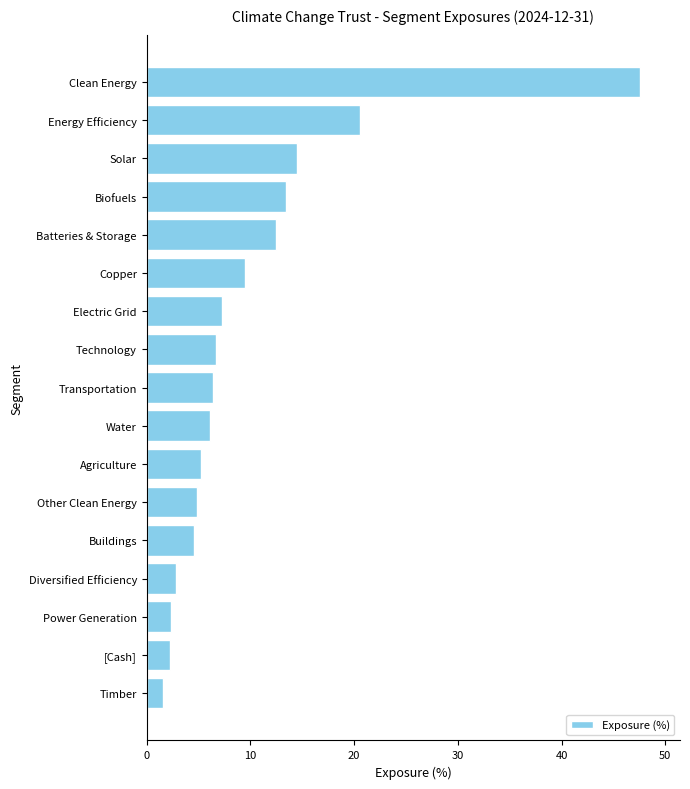

Between [Cash] and Copper, which is larger?

Copper